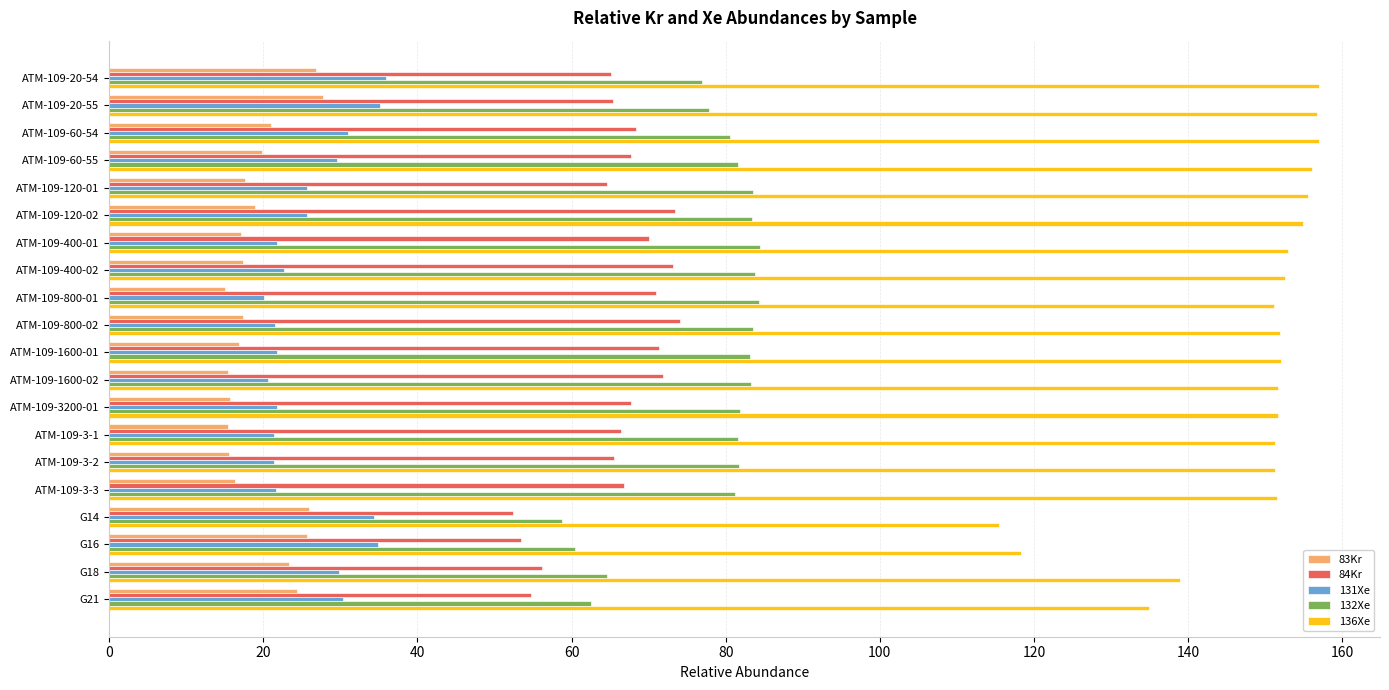

What are all the series names shown in the legend?

83Kr, 84Kr, 131Xe, 132Xe, 136Xe